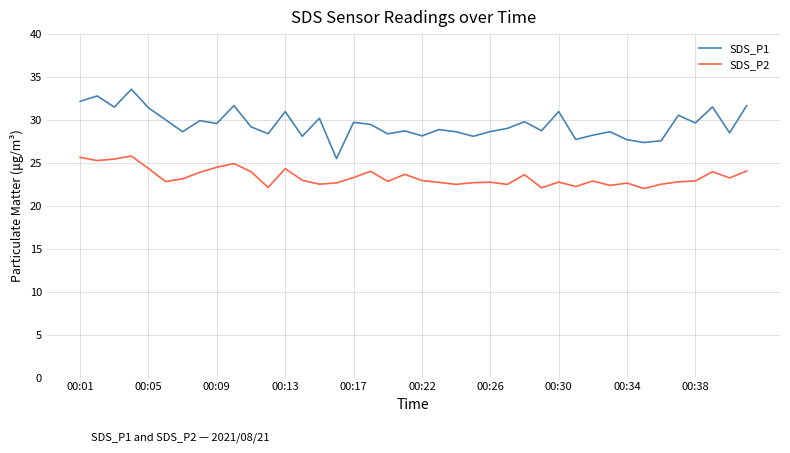

Which series has the largest range (max minus min)?

SDS_P1